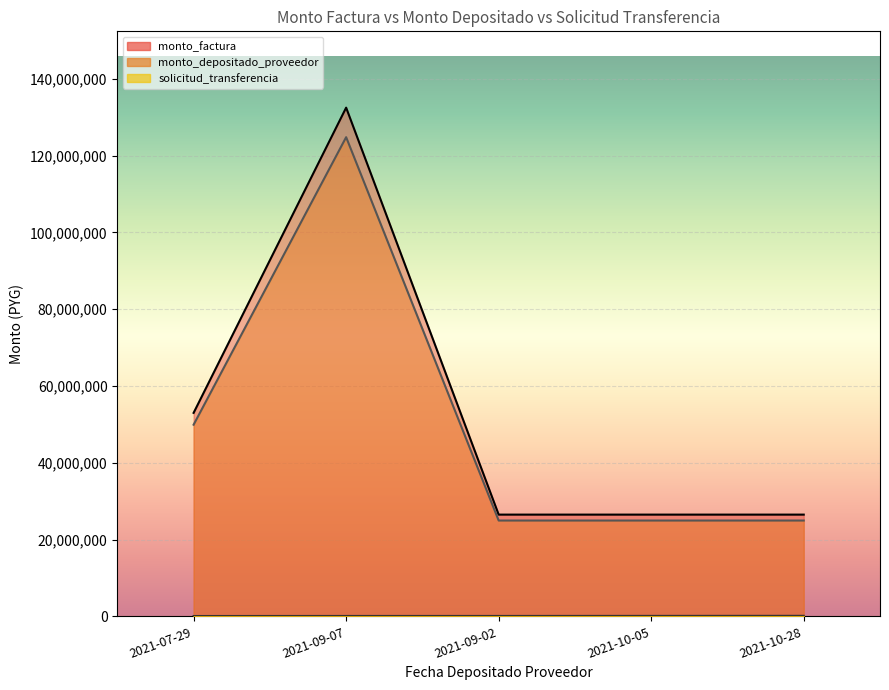

At 2021-10-05, list the series in order from smallest to largest.

solicitud_transferencia, monto_depositado_proveedor, monto_factura